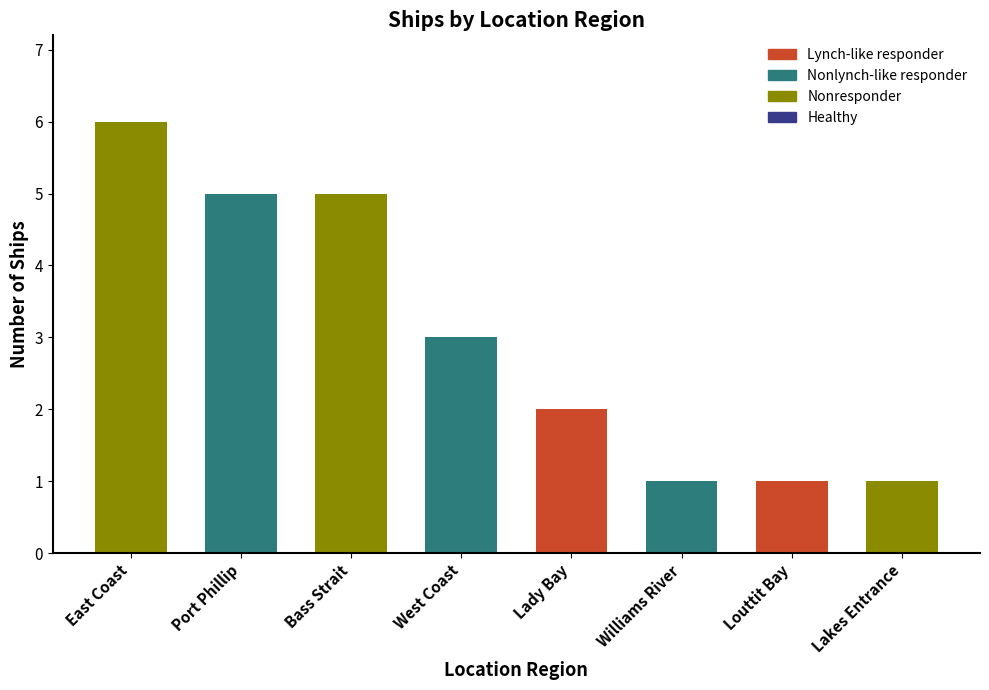

Where does the data first go above 3?

East Coast